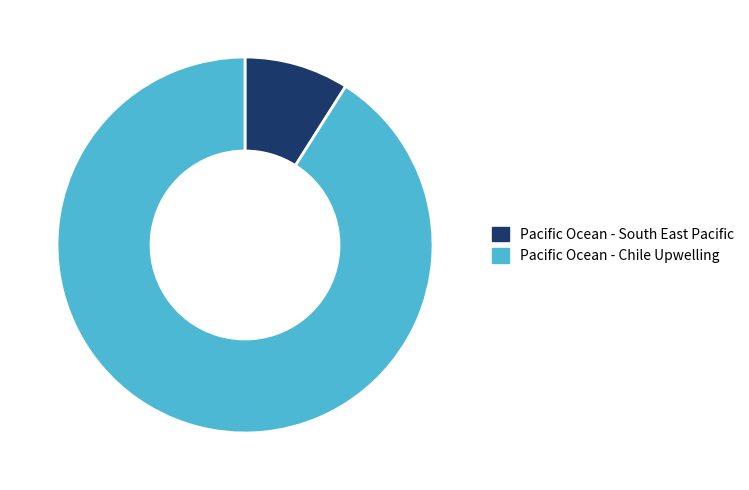

Is Pacific Ocean - Chile Upwelling the majority of the pie?

Yes